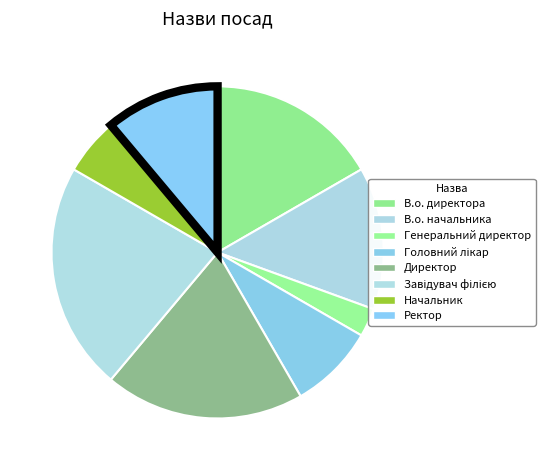

To the nearest percent, what percentage of the pie is Начальник?

6%